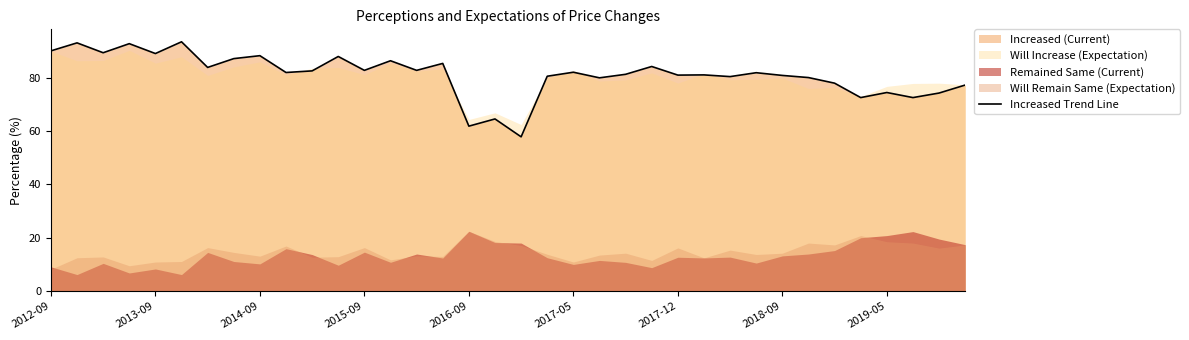

What is the maximum value for Increased Trend Line?

93.4